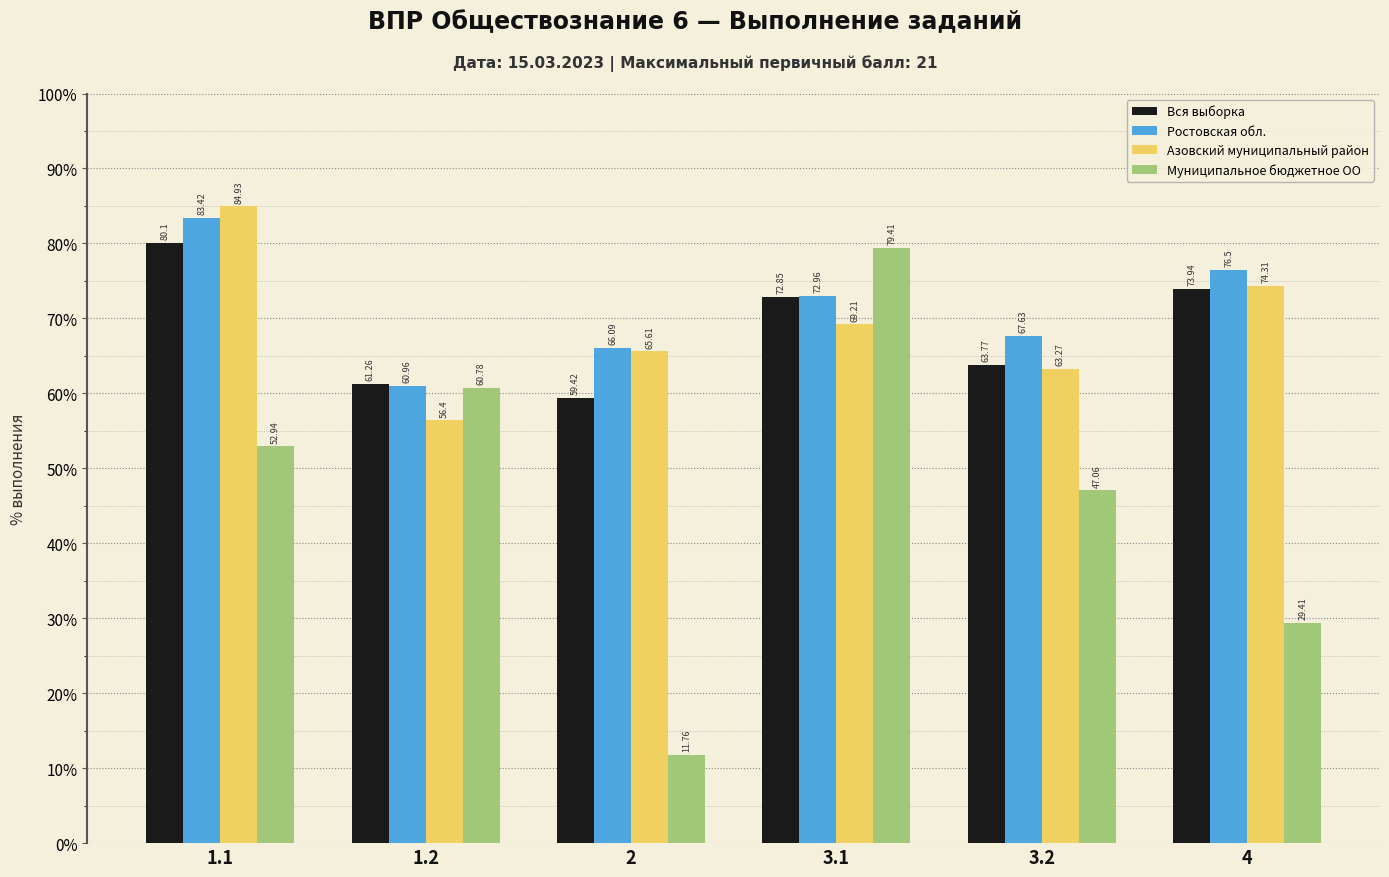

What is the difference between the second highest and minimum values in the Муниципальное бюджетное ОО series?

49.0